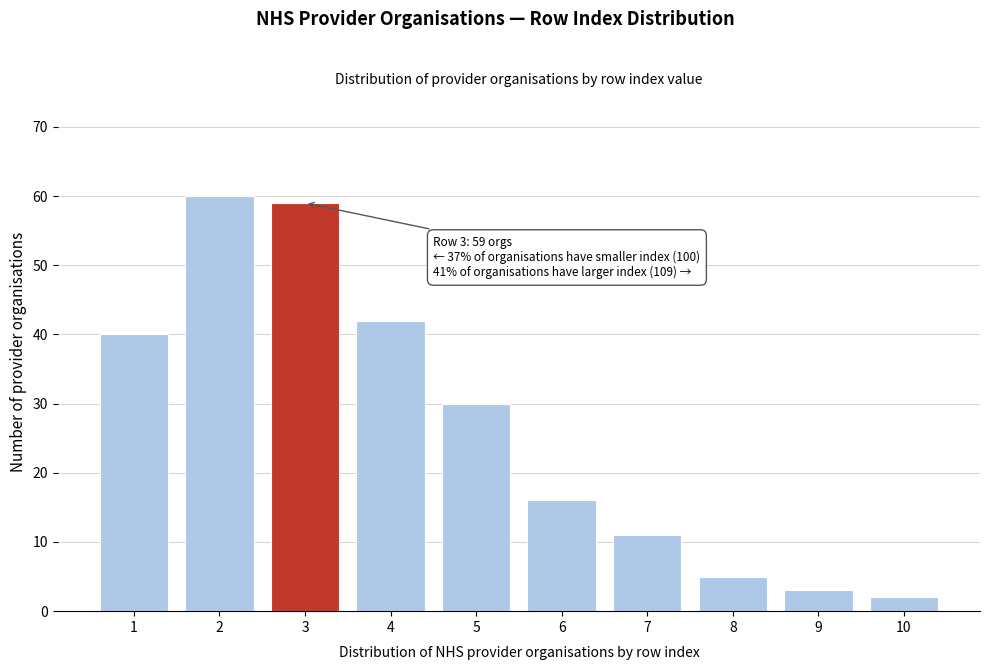

Reading left to right, what are all the values shown in this chart?

1=40	2=60	3=59	4=42	5=30	6=16	7=11	8=5	9=3	10=2